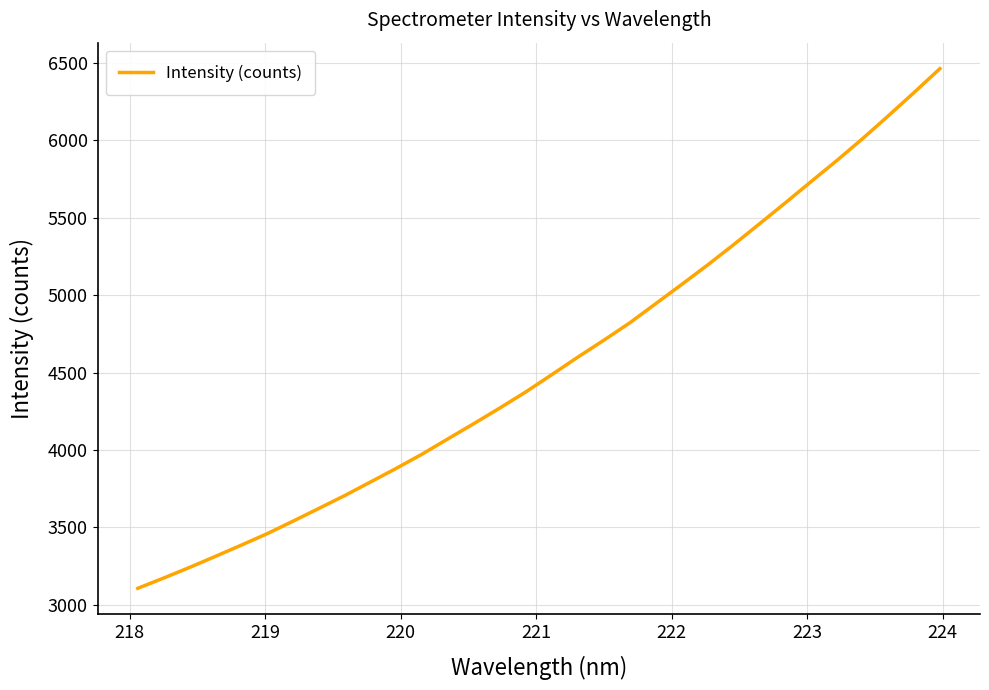

What is the minimum value shown in the chart?

3107.0